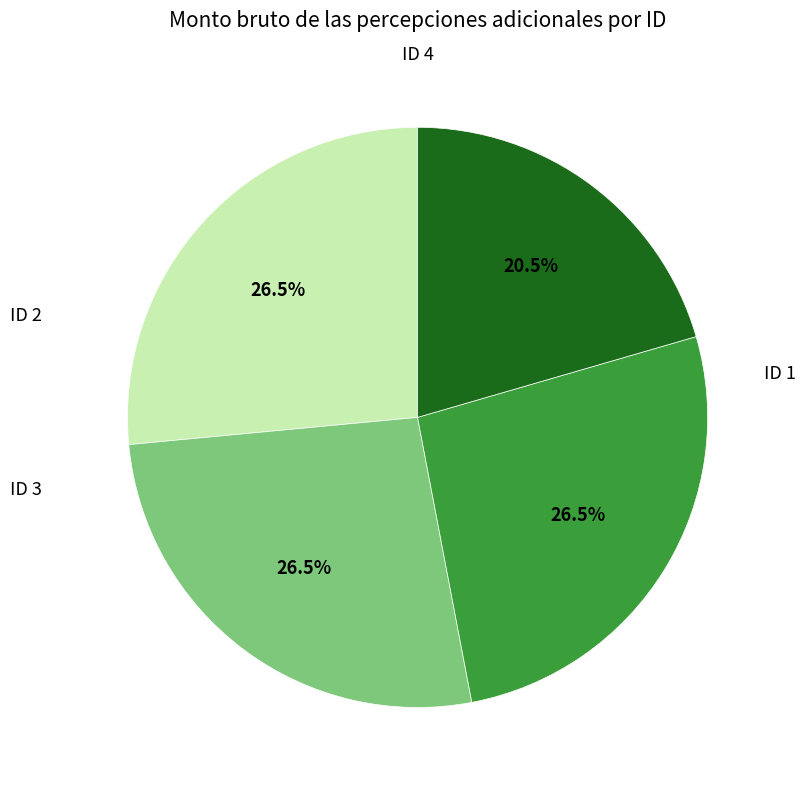

Is ID 2 the majority of the pie?

No